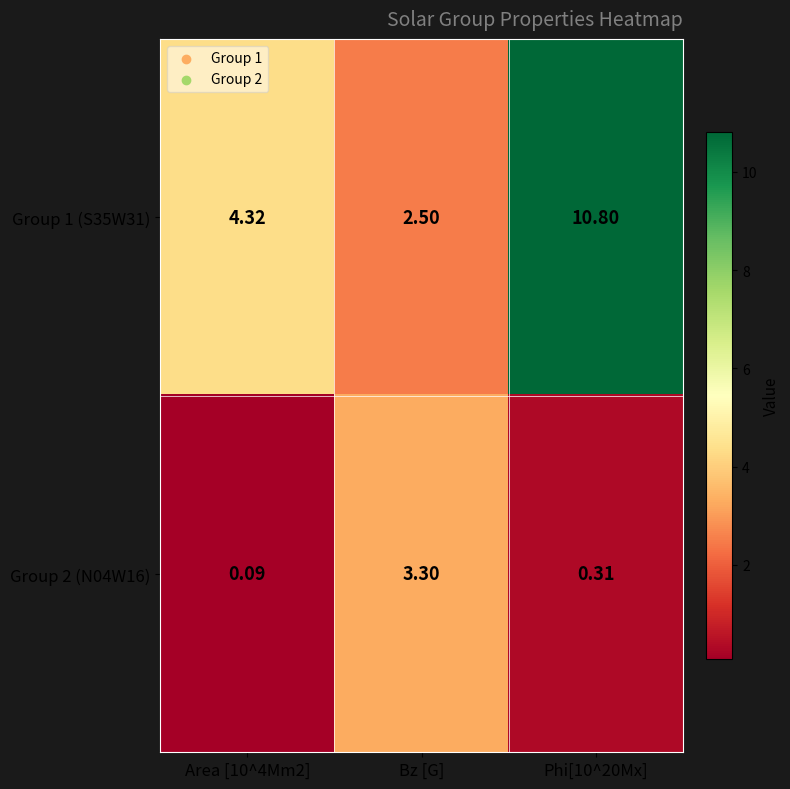

Count the number of data series in this chart.

2